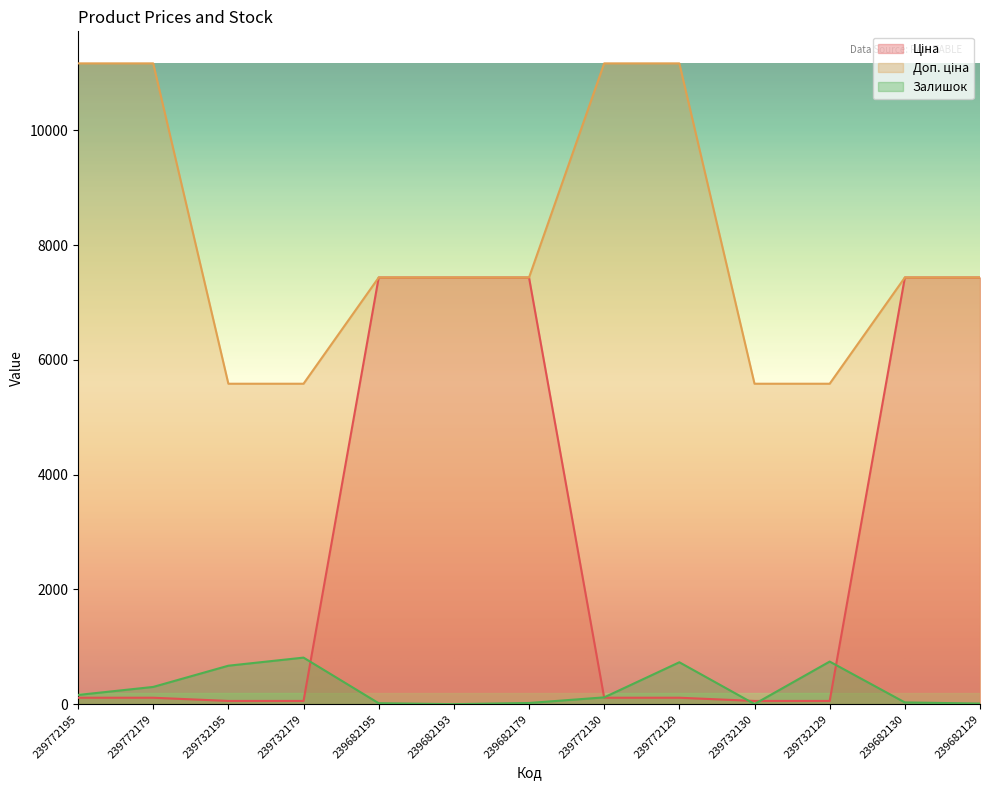

How many intersections are there between Залишок and Ціна?

5